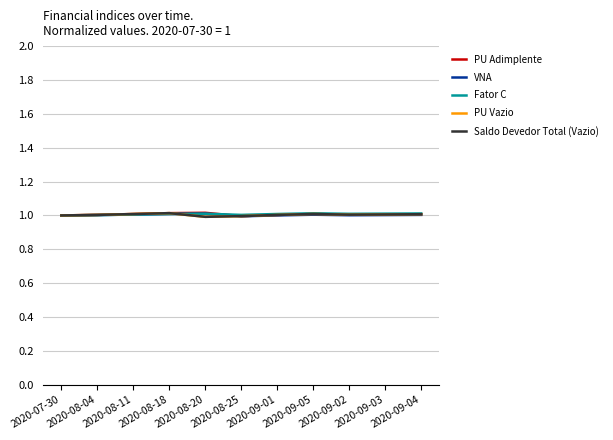

Is this an area chart (filled region under the line)?

No